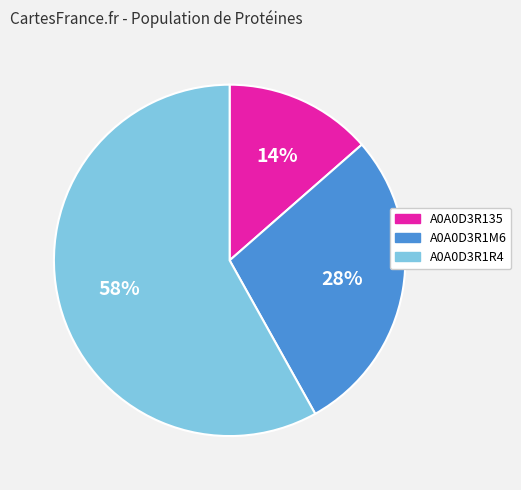

How many segments does this pie chart have?

3